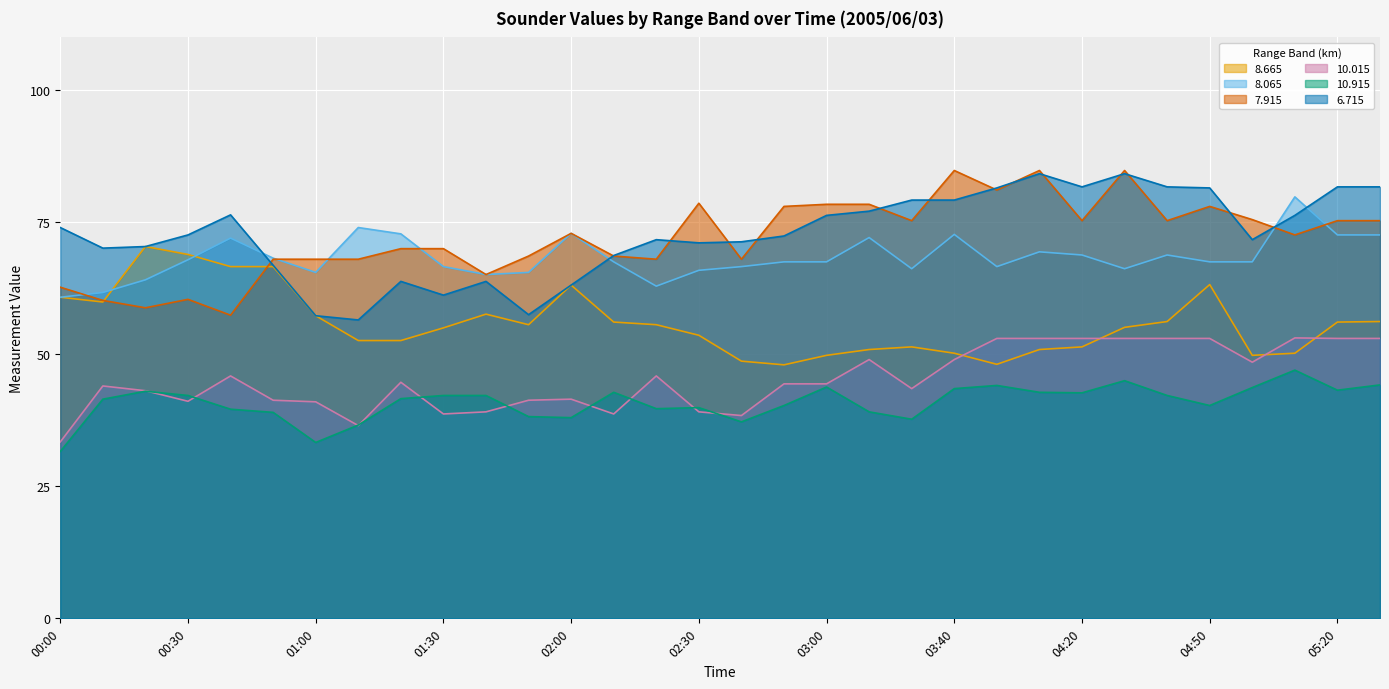

The value of   8.665 at 02:20 is 55.6. True or false?

True